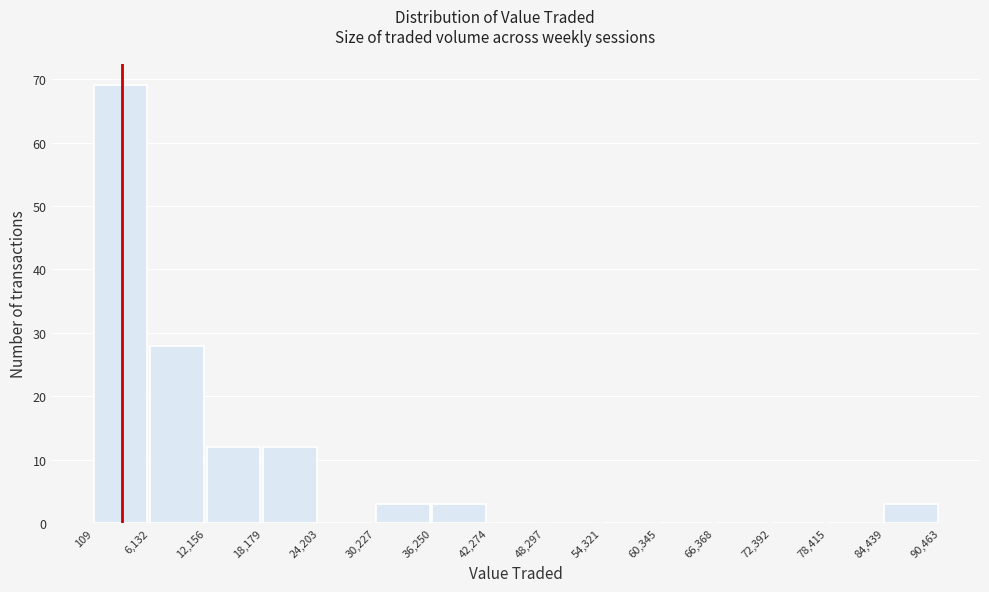

Reading left to right, list every bar in this chart as the range it spans on the x-axis followed by its height. The values are not printed on the chart, so give them approximately, as read against the axis.

109 to 6,132: 69
6,132 to 12,156: 28
12,156 to 18,179: 12
18,179 to 24,203: 12
24,203 to 30,227: 0
30,227 to 36,250: 3
36,250 to 42,274: 3
42,274 to 48,297: 0
48,297 to 54,321: 0
54,321 to 60,345: 0
60,345 to 66,368: 0
66,368 to 72,392: 0
72,392 to 78,415: 0
78,415 to 84,439: 0
84,439 to 90,463: 3